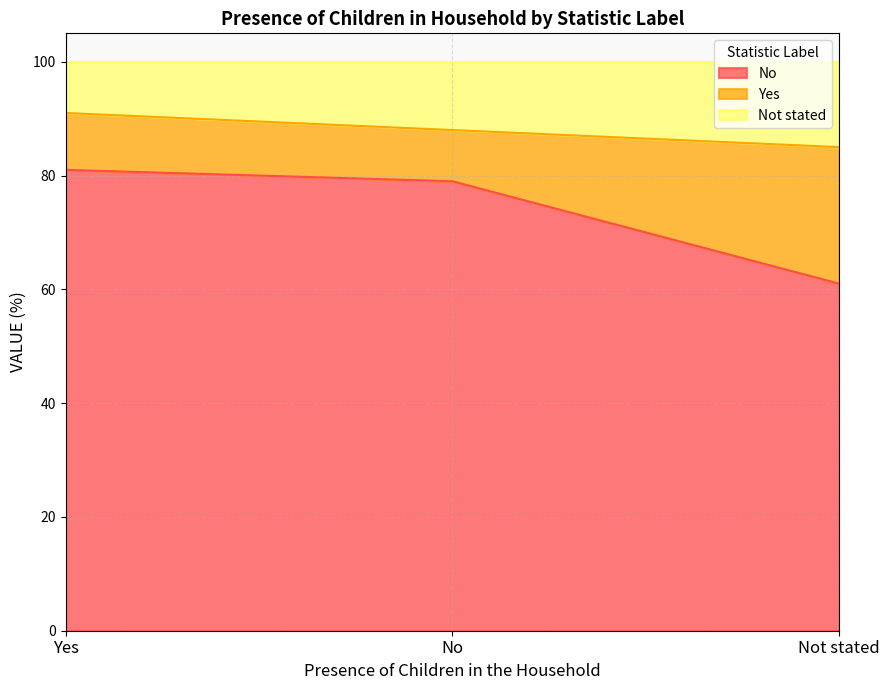

What is the sum of all No values?

221